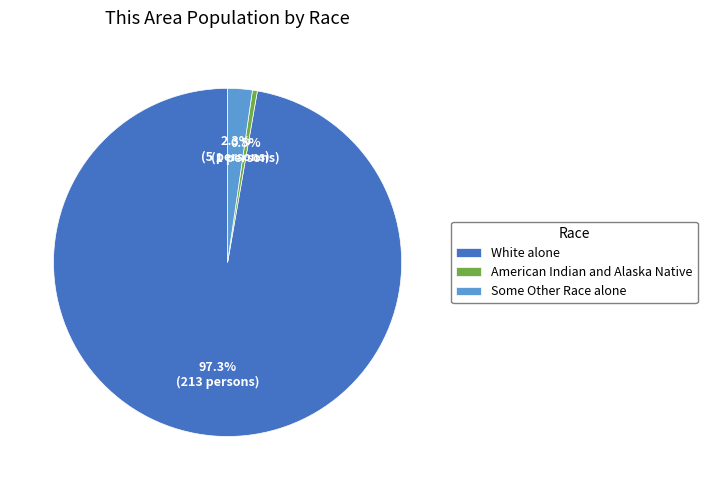

Which has a higher value, American Indian and Alaska Native or Some Other Race alone?

Some Other Race alone